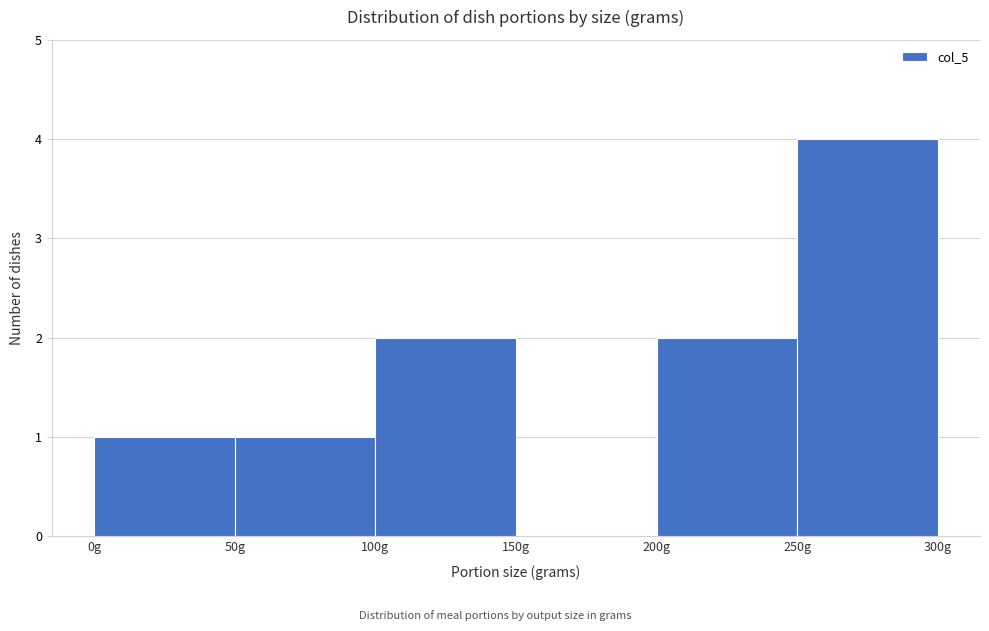

Reading left to right, transcribe this chart: for each bar, give the range it covers on the x-axis and its height. The values are not printed on the chart, so give them approximately, as read against the axis.

0 to 50: 1
50 to 100: 1
100 to 150: 2
150 to 200: 0
200 to 250: 2
250 to 300: 4